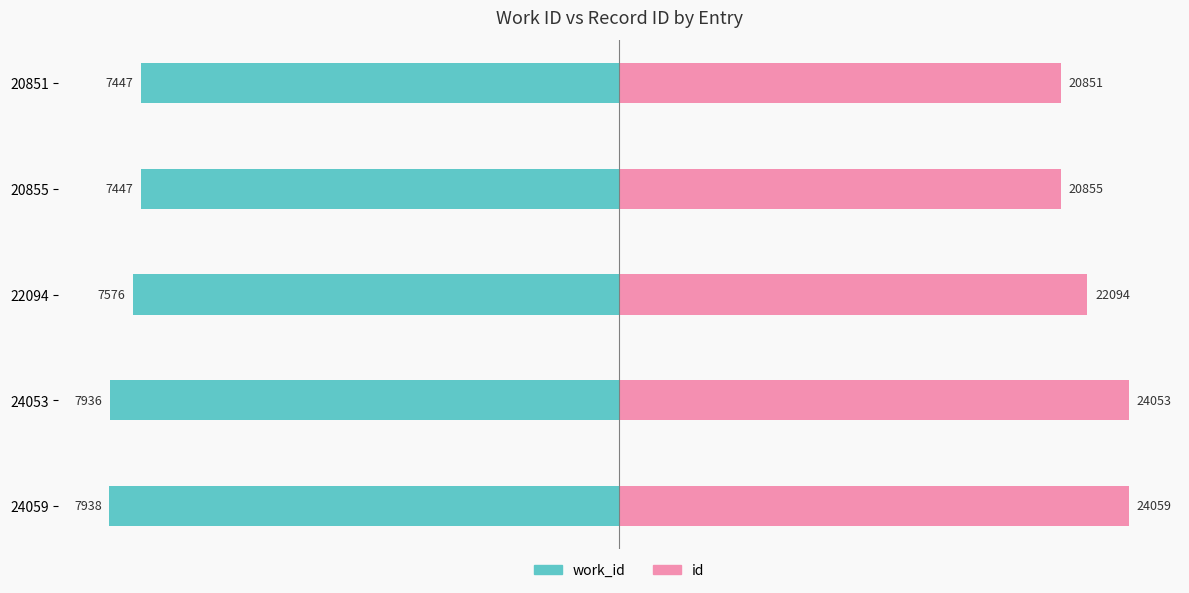

True or false: work_id has a value of -4.9 at 20851.

False